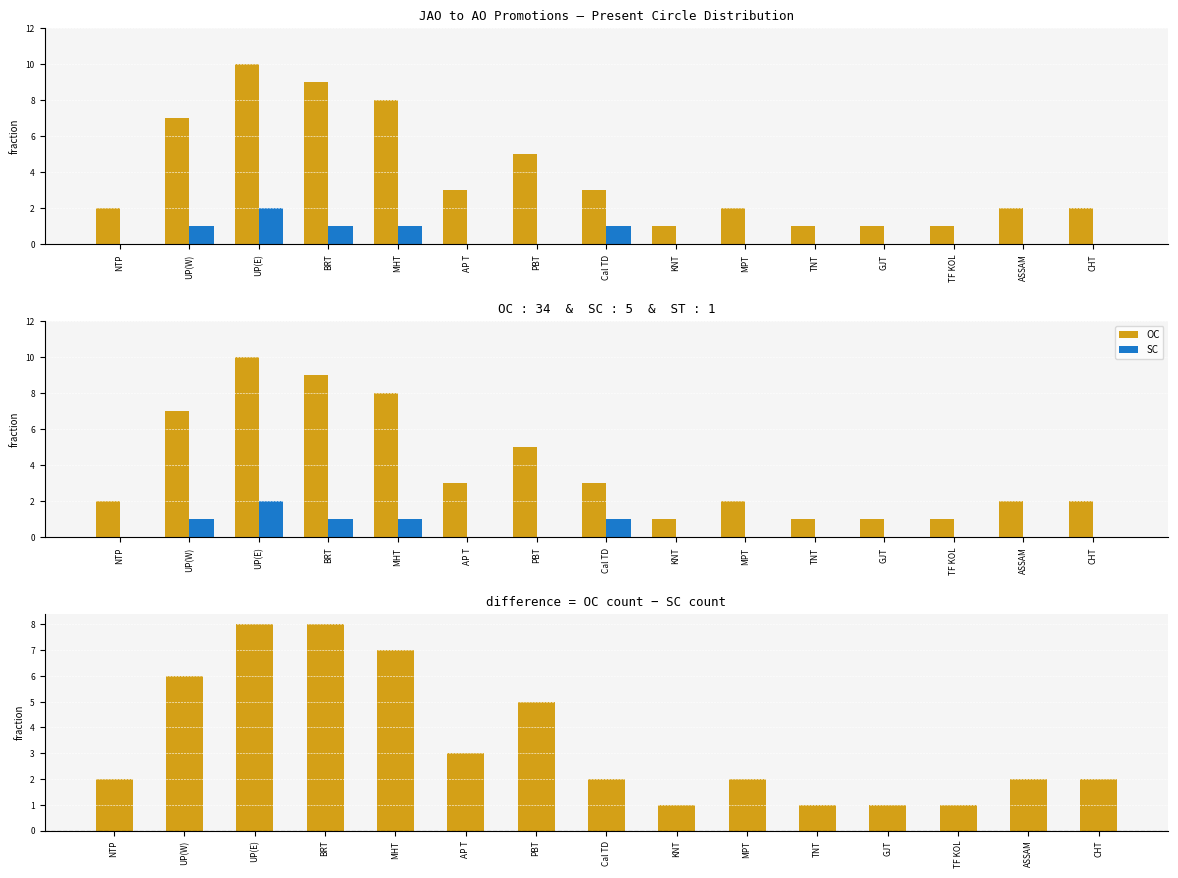

Are the bars grouped side by side (vs. stacked)?

Yes